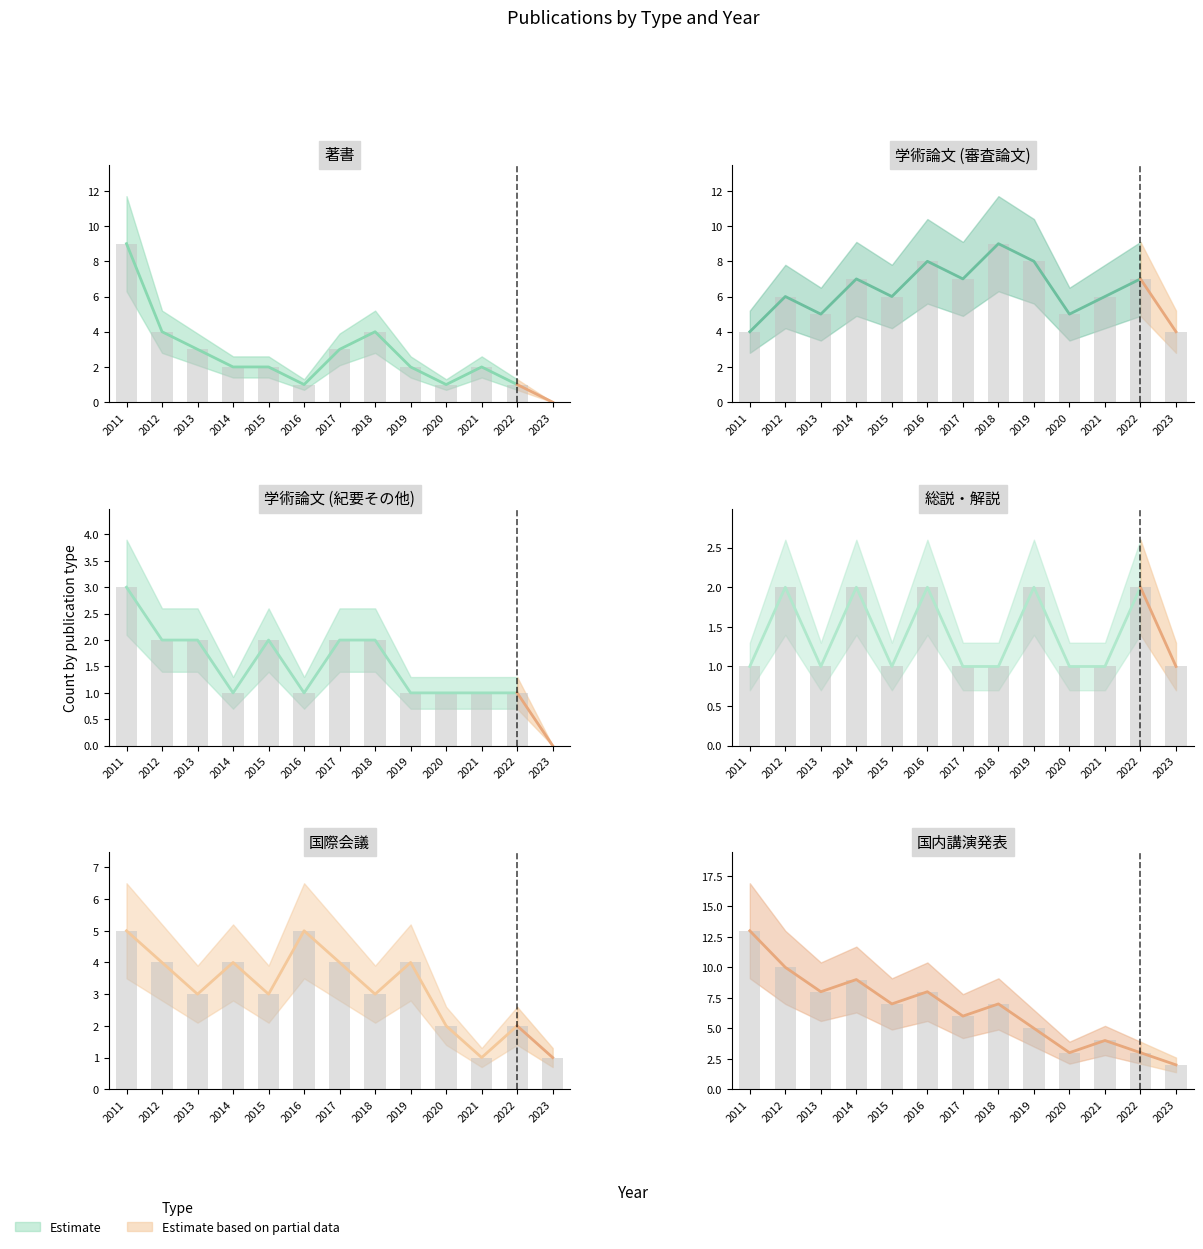

Reading left to right, what are all the values shown in this chart?

著書: 2011=9	2012=4	2013=3	2014=2	2015=2	2016=1	2017=3	2018=4	2019=2	2020=1	2021=2	2022=1	2023=0
学術論文 (審査論文): 2011=4	2012=6	2013=5	2014=7	2015=6	2016=8	2017=7	2018=9	2019=8	2020=5	2021=6	2022=7	2023=4
学術論文 (紀要その他): 2011=3	2012=2	2013=2	2014=1	2015=2	2016=1	2017=2	2018=2	2019=1	2020=1	2021=1	2022=1	2023=0
総説・解説: 2011=1	2012=2	2013=1	2014=2	2015=1	2016=2	2017=1	2018=1	2019=2	2020=1	2021=1	2022=2	2023=1
国際会議: 2011=5	2012=4	2013=3	2014=4	2015=3	2016=5	2017=4	2018=3	2019=4	2020=2	2021=1	2022=2	2023=1
国内講演発表: 2011=13	2012=10	2013=8	2014=9	2015=7	2016=8	2017=6	2018=7	2019=5	2020=3	2021=4	2022=3	2023=2